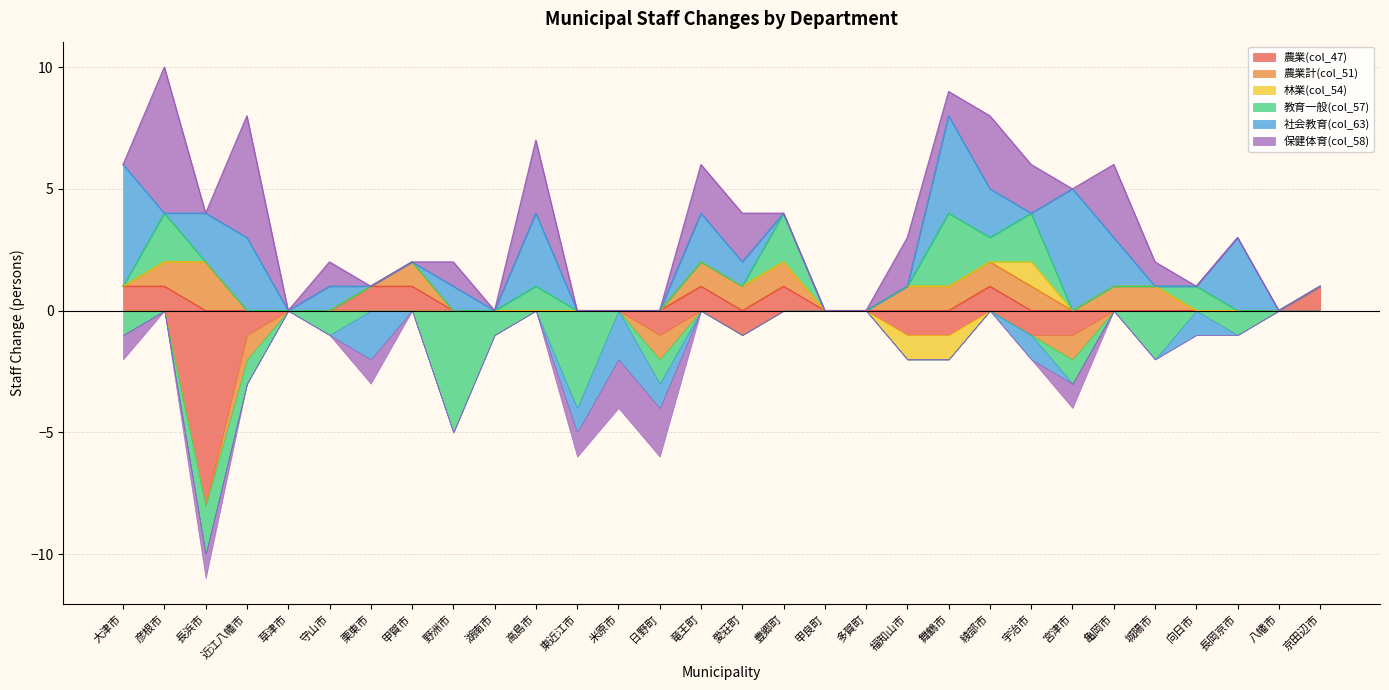

True or false: 農業(col_47) has a value of -5 at 亀岡市.

False